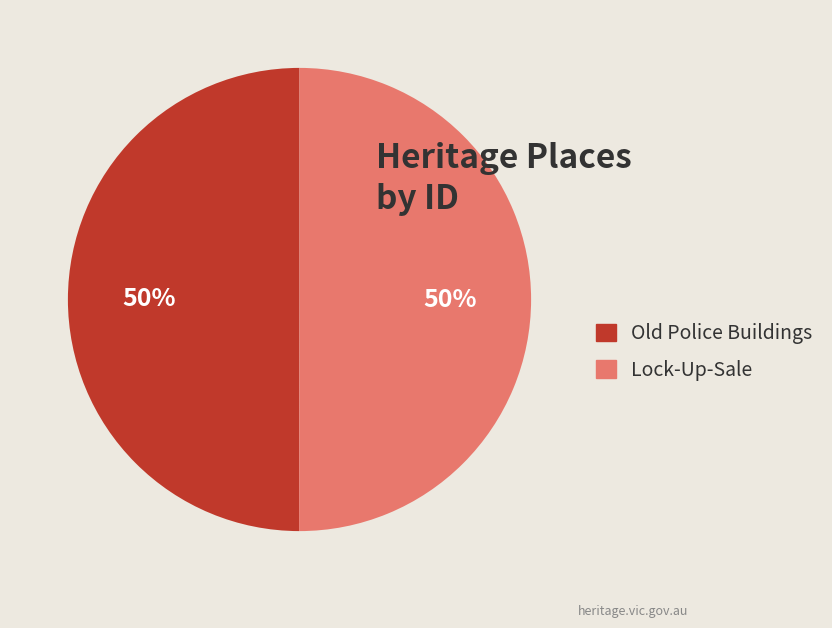

Approximately how many times larger is the value at Lock-Up-Sale compared to Old Police Buildings?

1.0